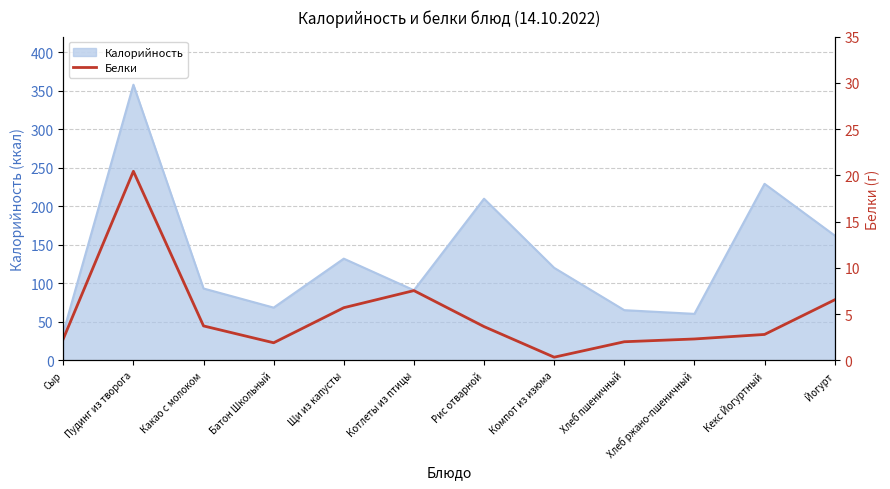

What is the approximate value of Калорийность at Йогурт?

162.0